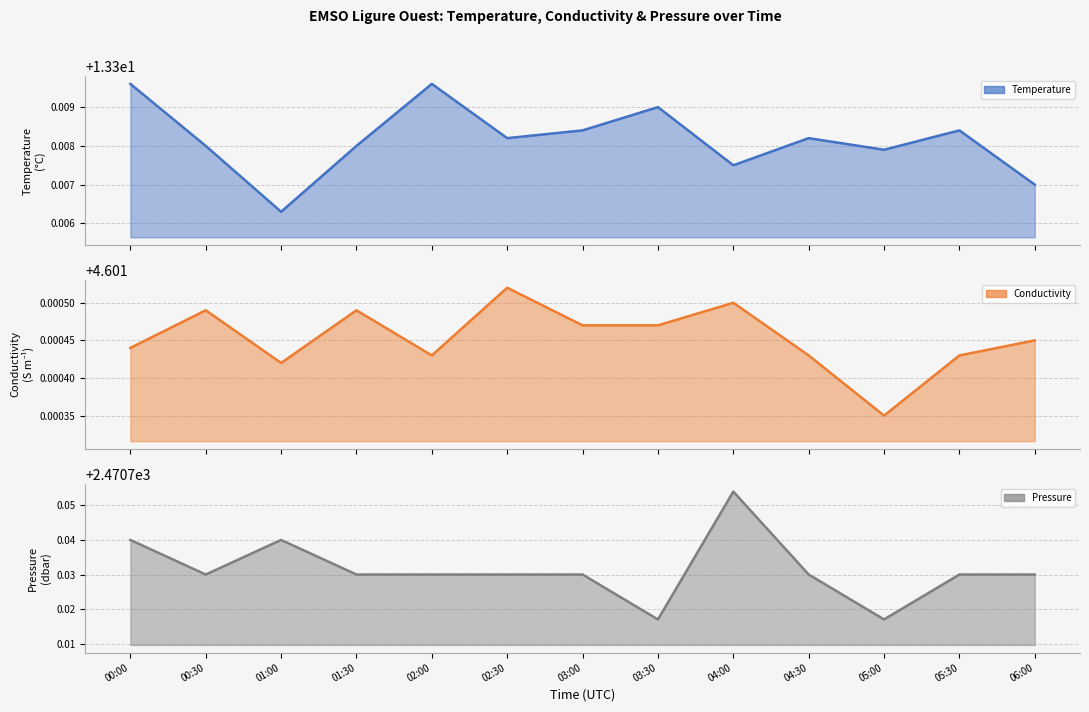

Which series changed the most between 04:00 and 05:00?

Pressure